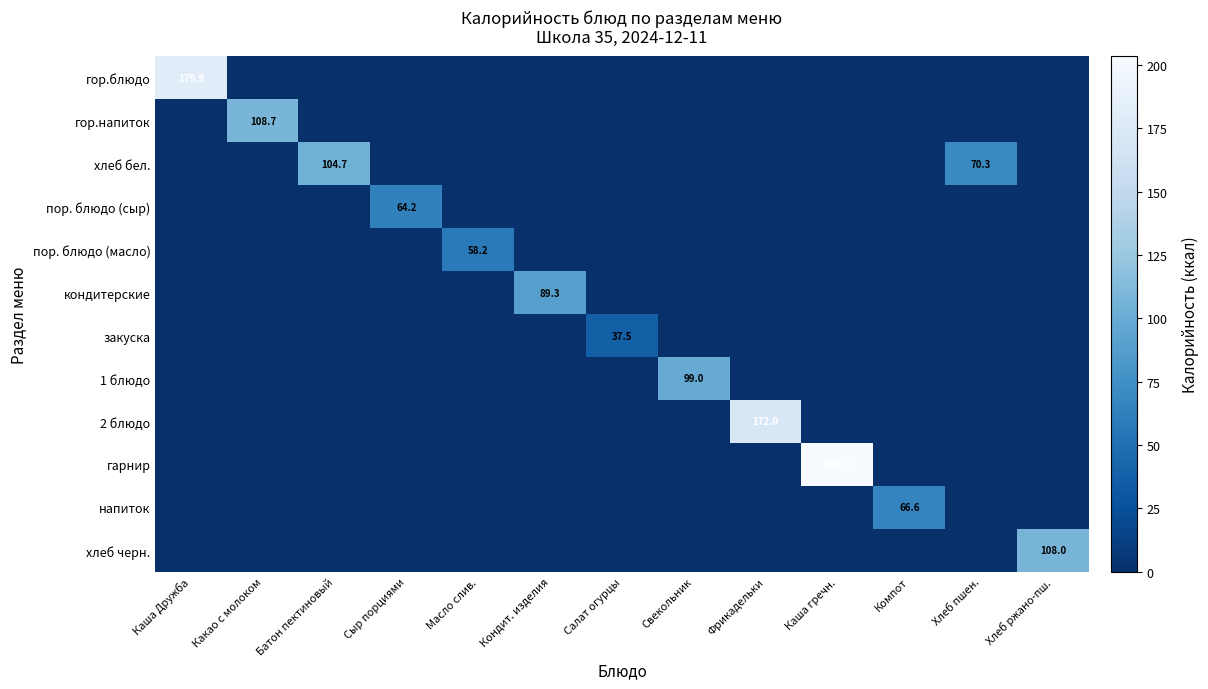

Is it true that 2 блюдо equals 172.0 at Фрикадельки?

True